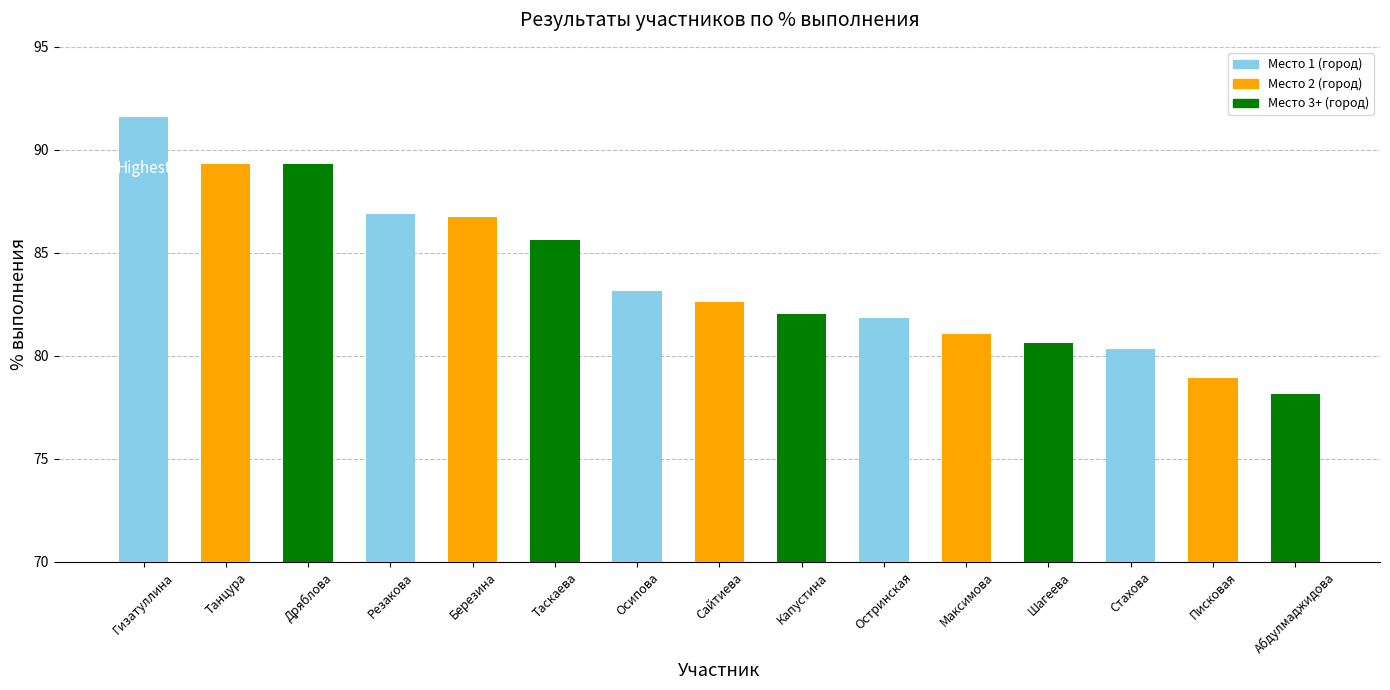

Where is the data nearest to the value 84?

Осипова